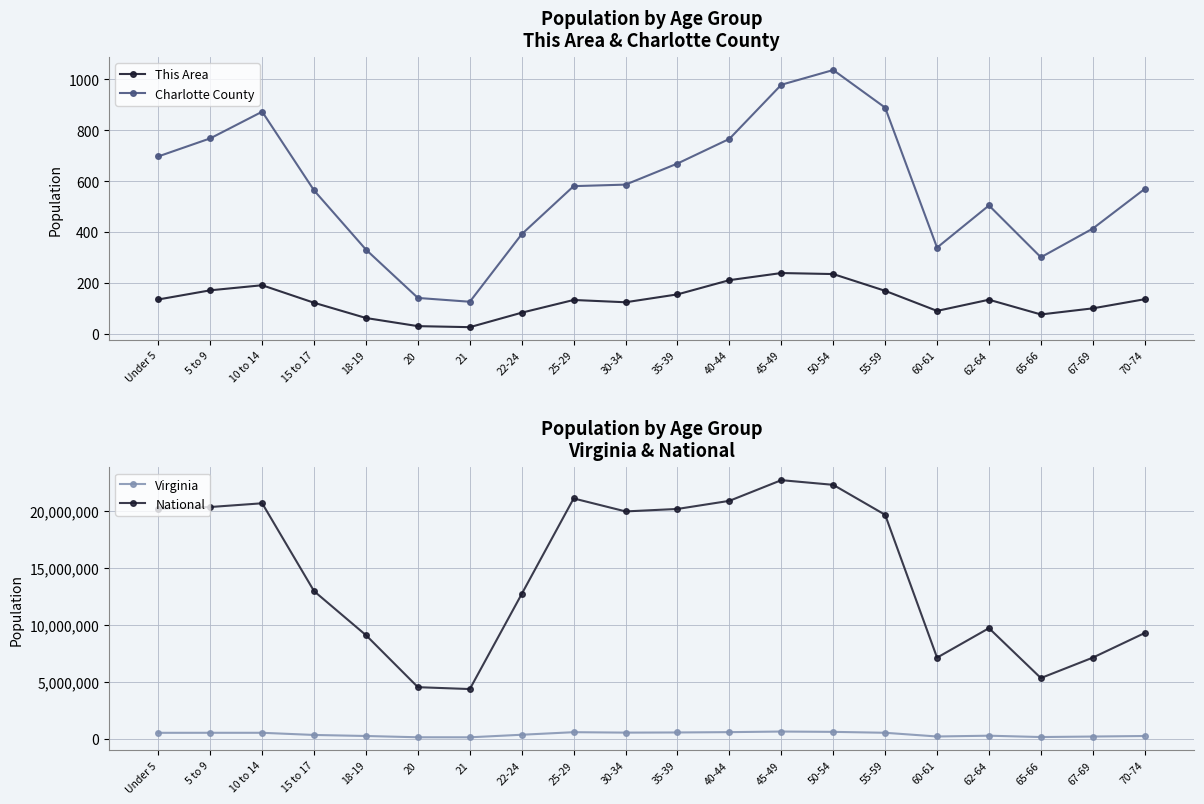

How many data points in This Area are above 133?

9